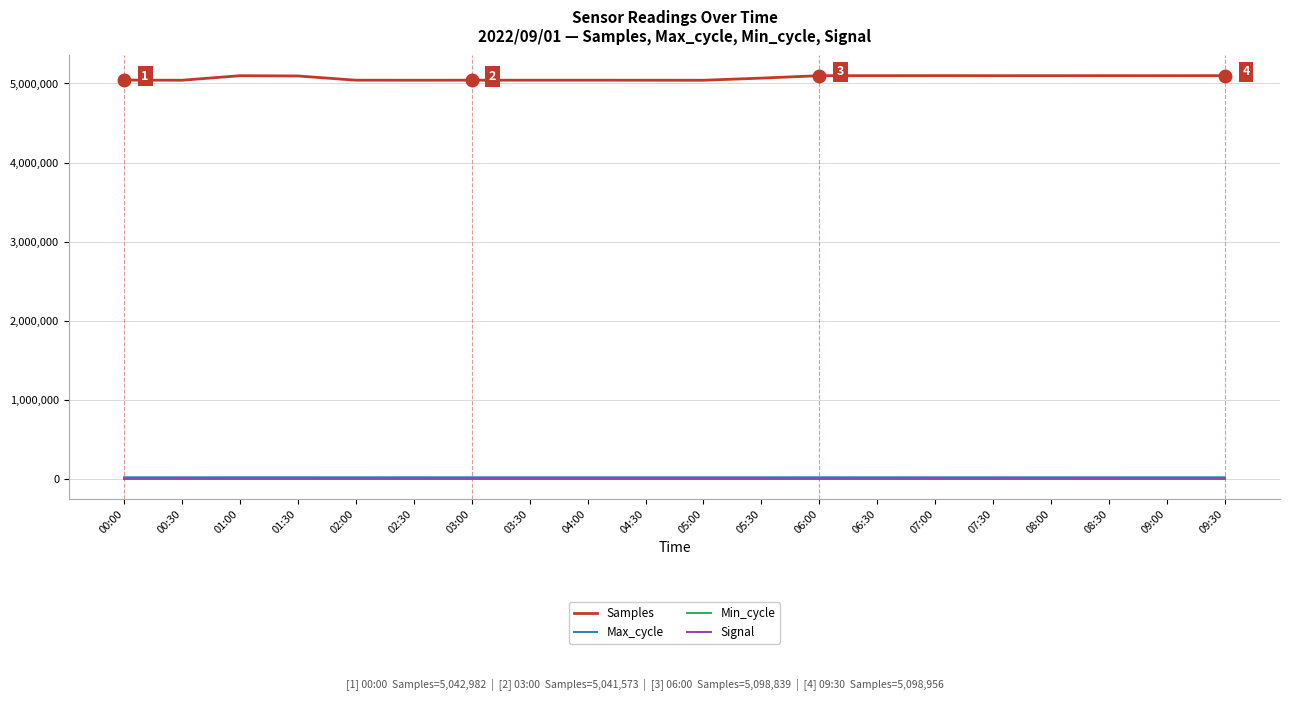

Which series has the largest range (max minus min)?

Samples